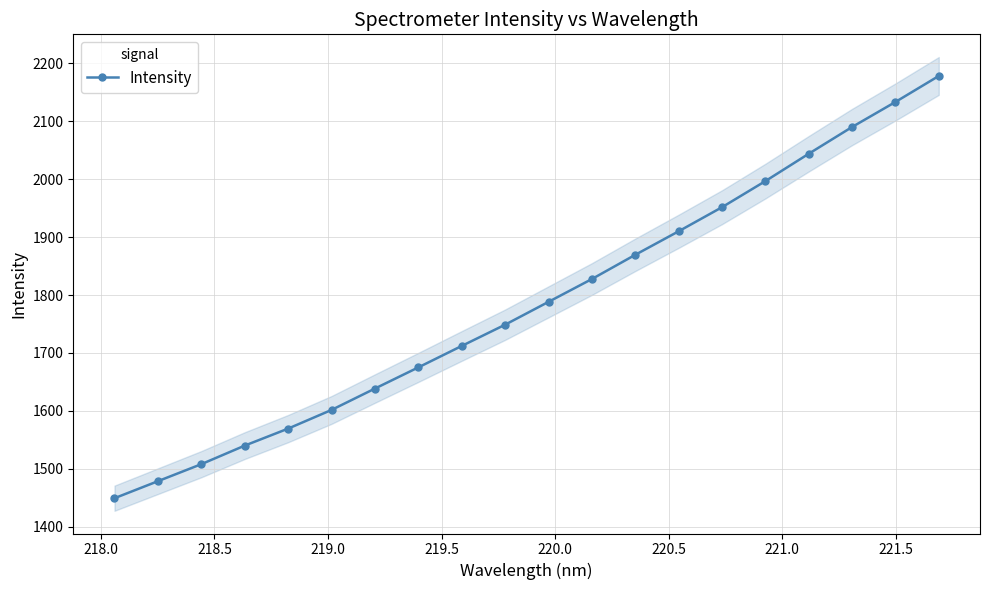

Reading right to left, transcribe all the data shown in this chart.

2178.0	2133.1	2089.9	2043.8	1996.5	1951.5	1910.0	1869.4	1827.6	1788.2	1748.8	1712.1	1675.2	1638.6	1601.8	1569.5	1540.2	1508.2	1478.8	1449.4